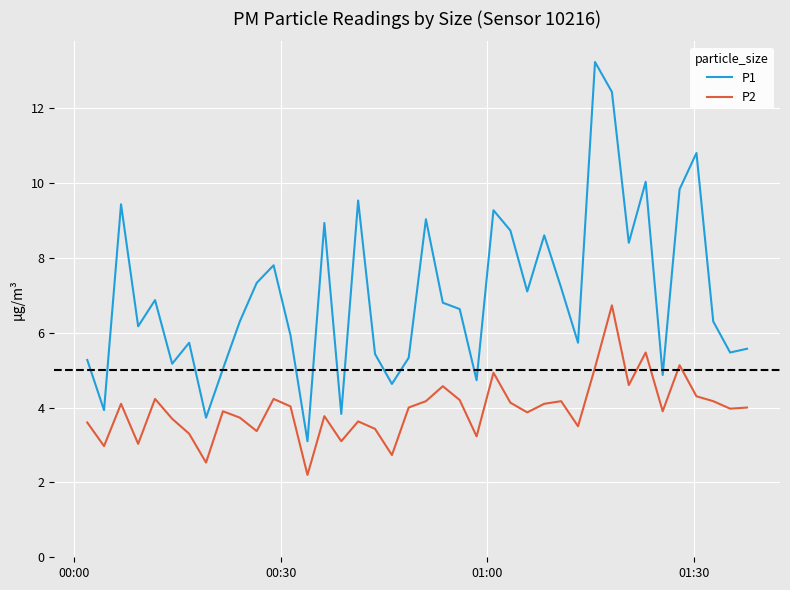

Which series has the largest range (max minus min)?

P1